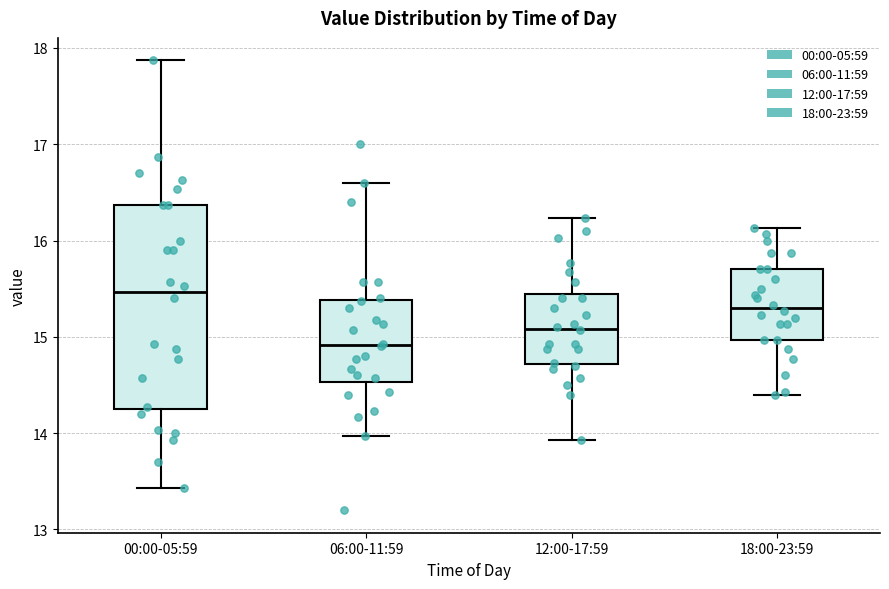

Reading left to right, transcribe this box plot: for each box, give where its median line is, the range the box spans, and where its two whiskers end, as read against the y-axis. The values are not printed on the chart, so give them approximately, as read against the axis.

00:00-05:59: median 15.5, box 14.3 to 16.4, whiskers 13.4 to 17.9
06:00-11:59: median 14.9, box 14.5 to 15.4, whiskers 14.0 to 16.6
12:00-17:59: median 15.1, box 14.7 to 15.4, whiskers 13.9 to 16.2
18:00-23:59: median 15.3, box 15.0 to 15.7, whiskers 14.4 to 16.1